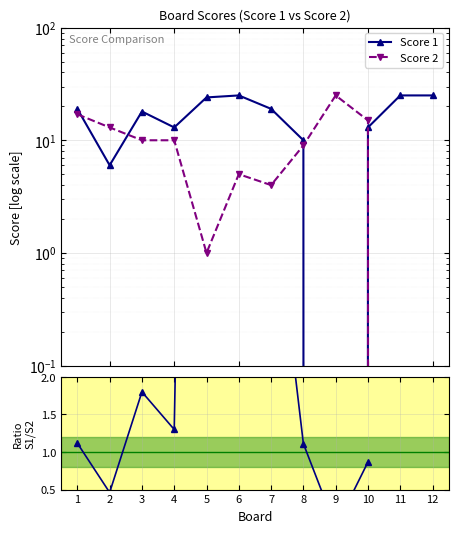

How many series are shown in this chart?

3